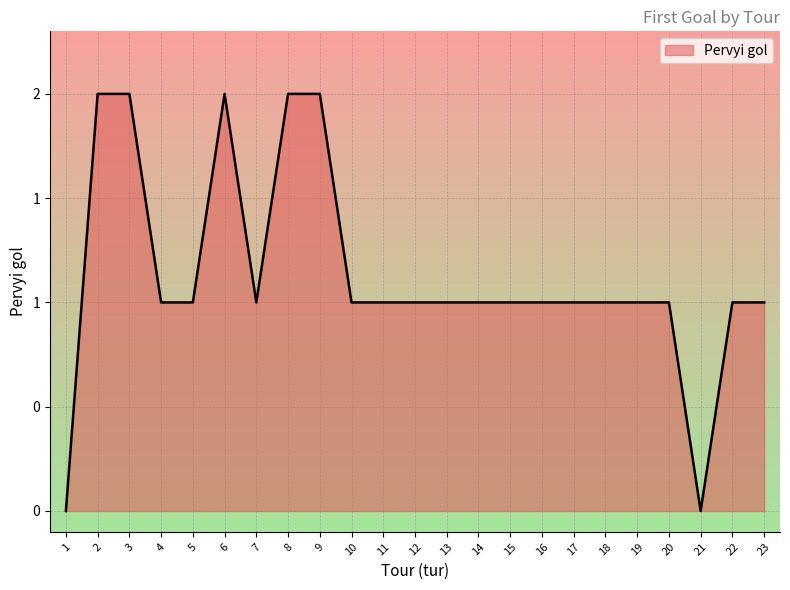

Reading left to right, extract all data points from this chart.

1=0	2=2	3=2	4=1	5=1	6=2	7=1	8=2	9=2	10=1	11=1	12=1	13=1	14=1	15=1	16=1	17=1	18=1	19=1	20=1	21=0	22=1	23=1